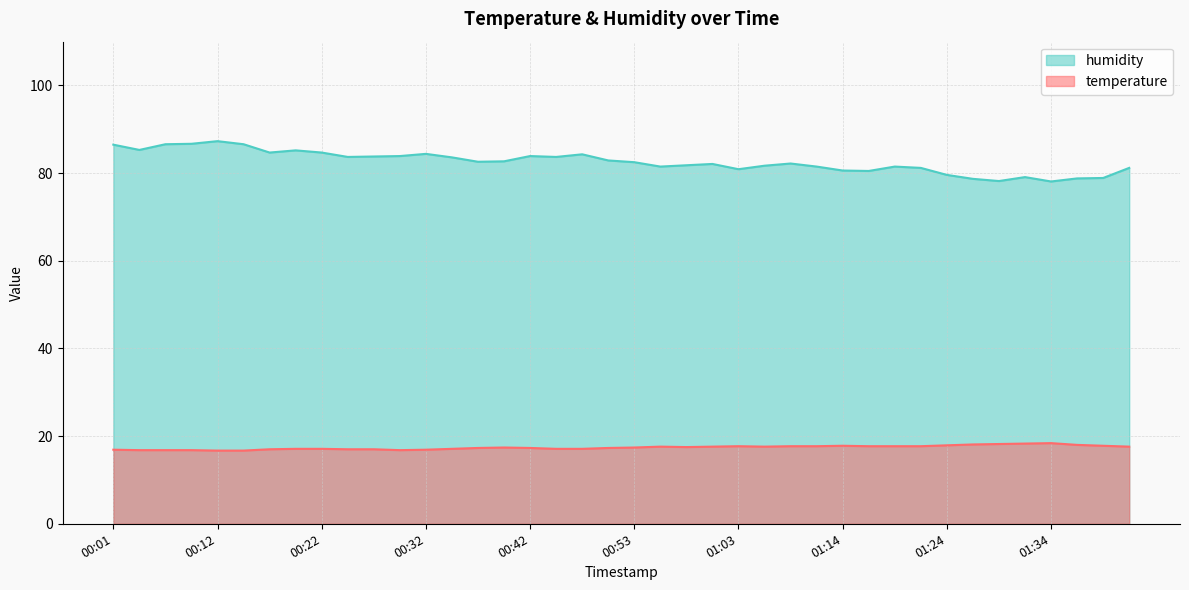

What is the total value across all series at 00:34?

100.7